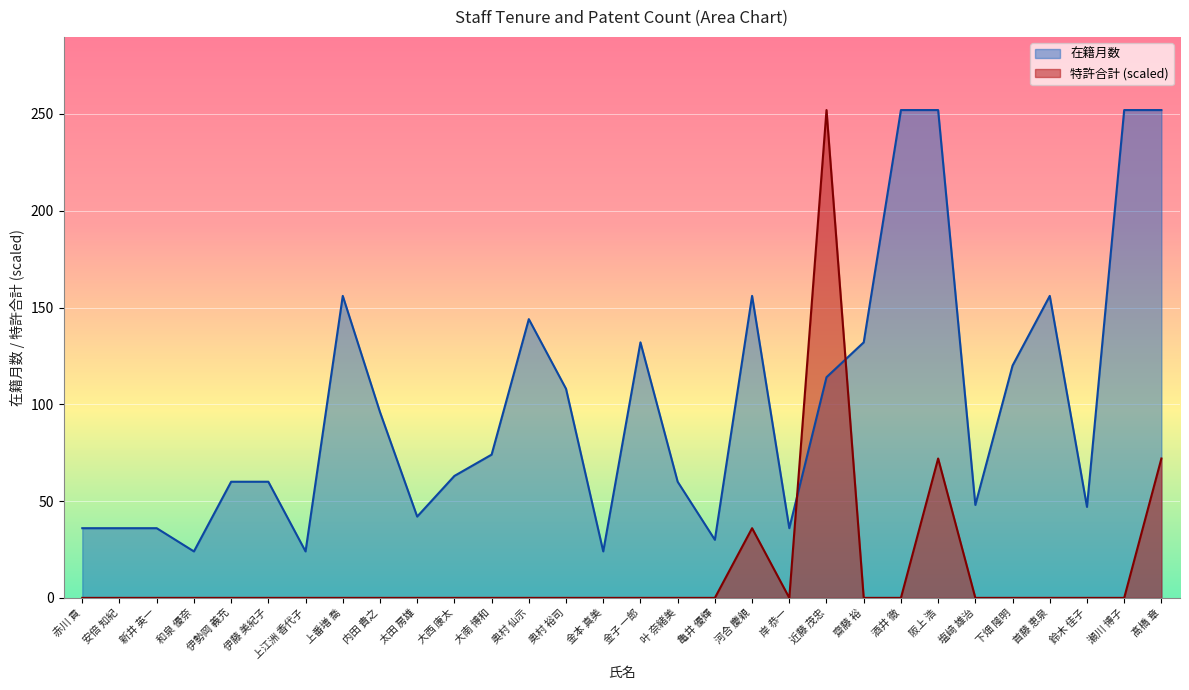

What is the difference between the maximum and minimum values in the 在籍月数 series?

228